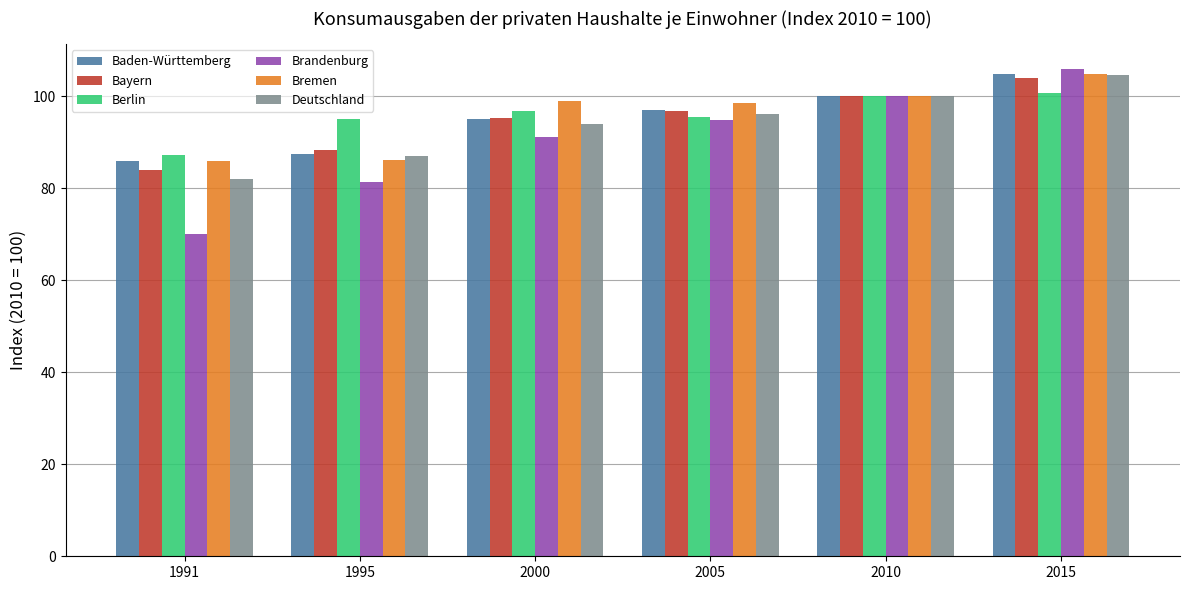

Is the value of Bayern at 2005 greater than the value of Deutschland at 1991?

Yes